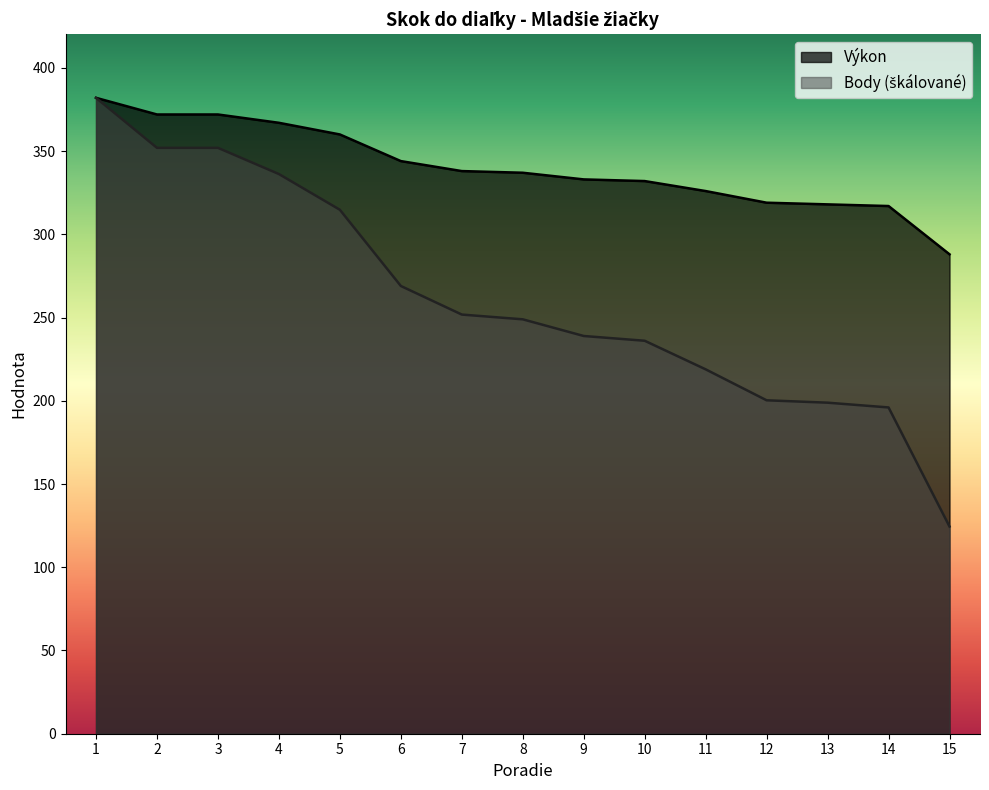

Does the chart display data point markers on the line(s)?

No